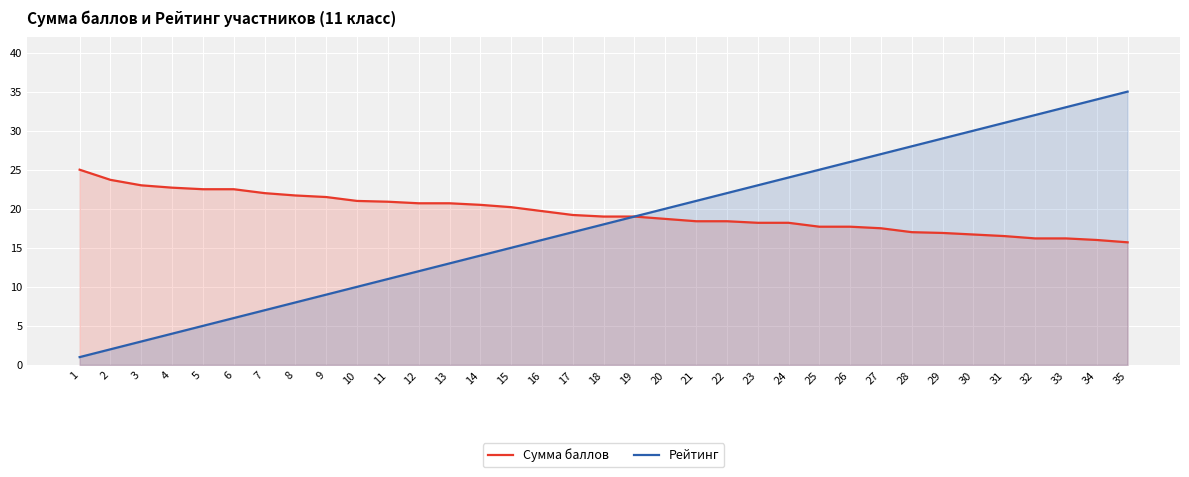

Reading left to right, extract all data points from this chart.

Сумма баллов: 25.0	23.7	23.0	22.7	22.5	22.5	22.0	21.7	21.5	21.0	20.9	20.7	20.7	20.5	20.2	19.7	19.2	19.0	19.0	18.7	18.4	18.4	18.2	18.2	17.7	17.7	17.5	17.0	16.9	16.7	16.5	16.2	16.2	16.0	15.7
Рейтинг: 1.0	2.0	3.0	4.0	5.0	6.0	7.0	8.0	9.0	10.0	11.0	12.0	13.0	14.0	15.0	16.0	17.0	18.0	19.0	20.0	21.0	22.0	23.0	24.0	25.0	26.0	27.0	28.0	29.0	30.0	31.0	32.0	33.0	34.0	35.0